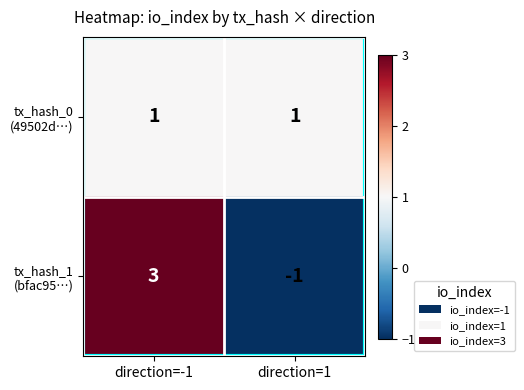

Which category has the highest value across all series?

direction=-1